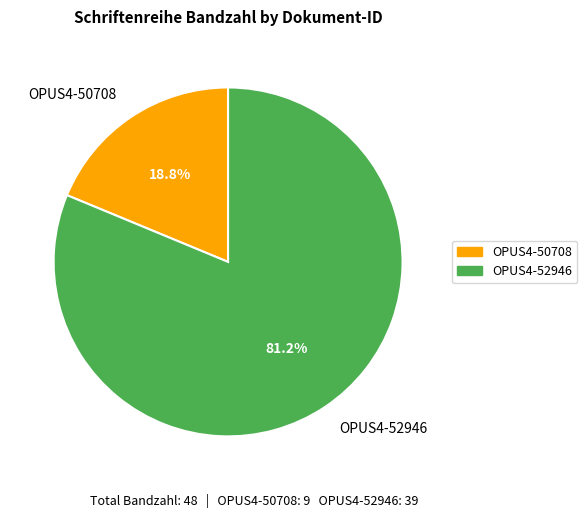

How much of the chart is everything except OPUS4-52946?

18.8%